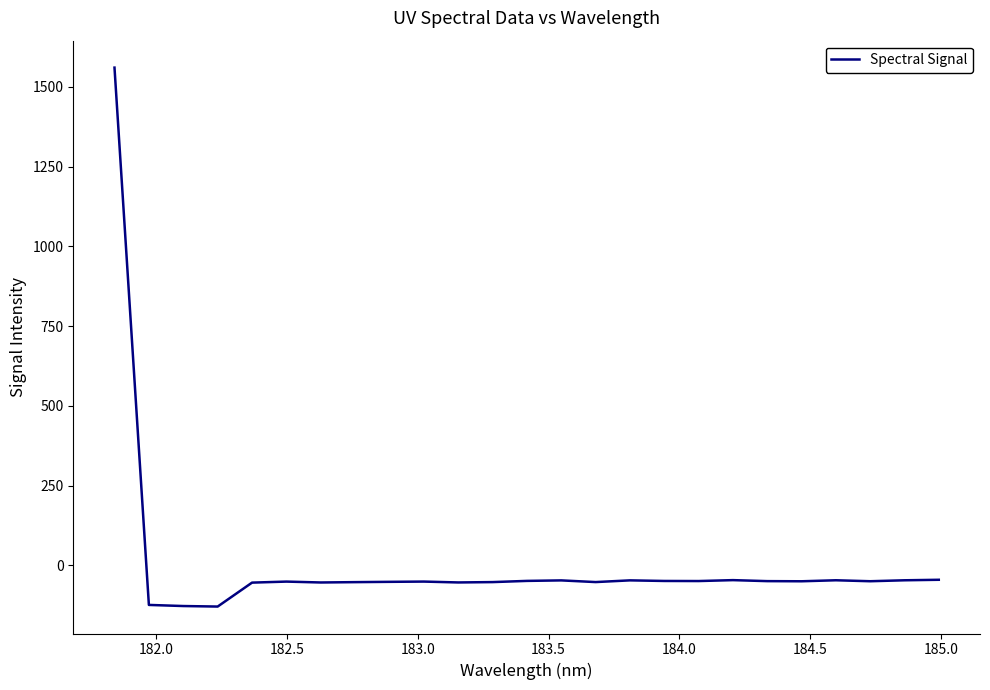

What is the difference between the maximum and minimum values?

1689.6